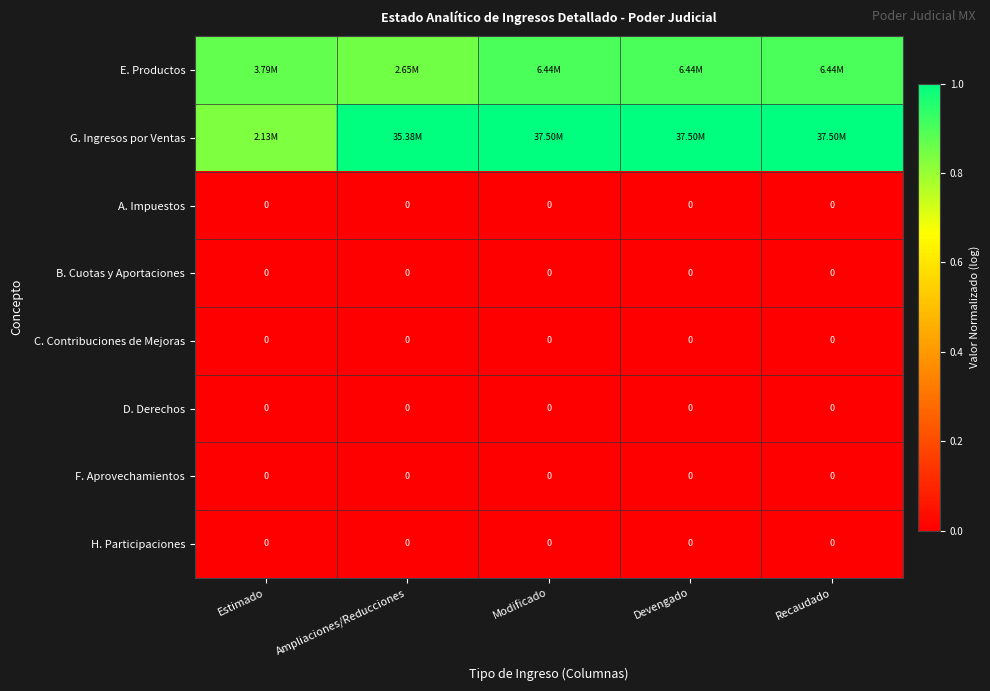

Which category has the highest value in the G. Ingresos por Ventas series?

Modificado